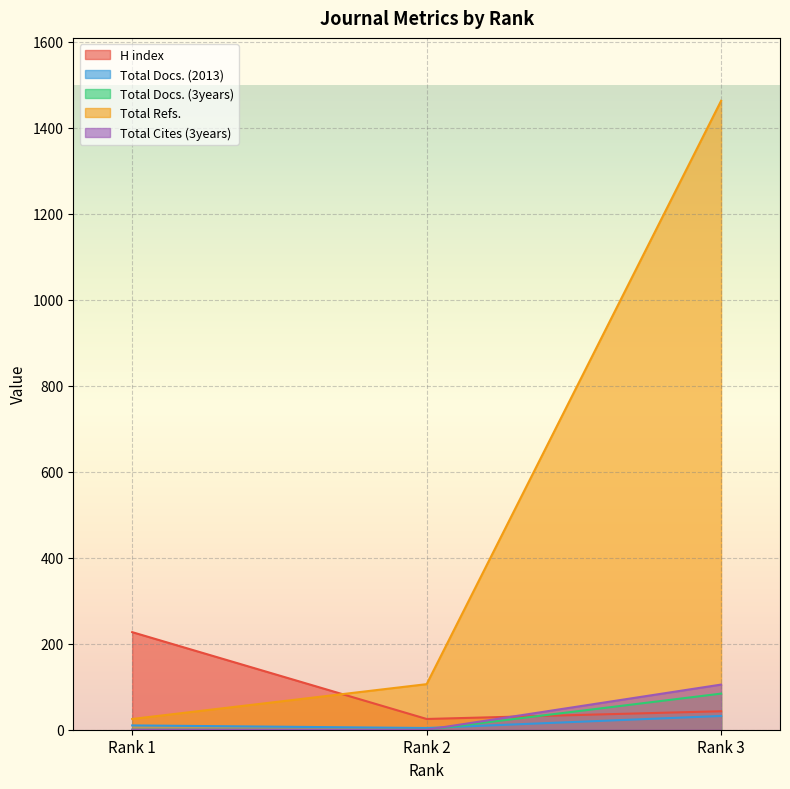

At how many categories does at least one series exceed 544?

1